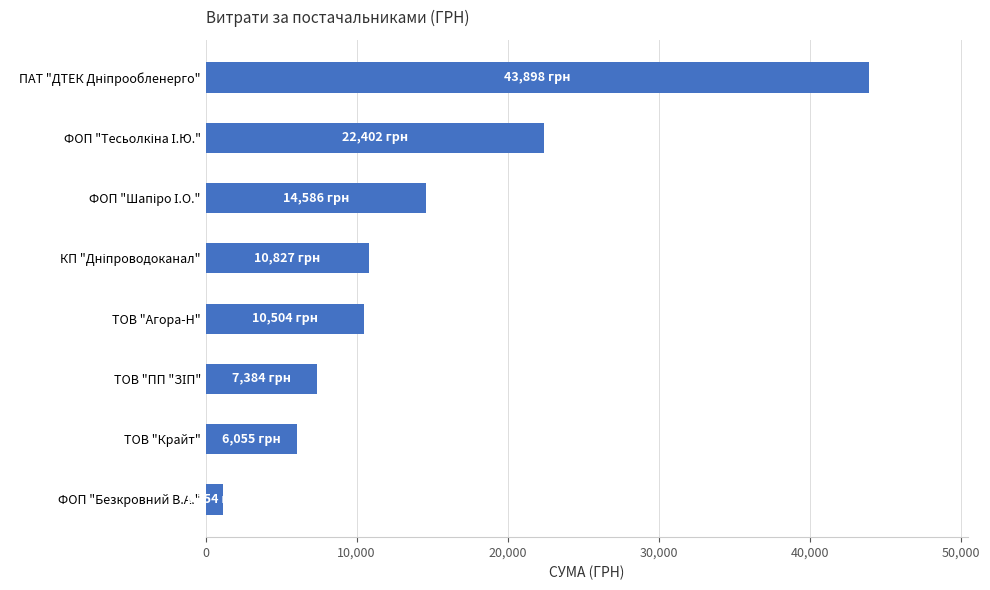

What is the label of the 1st bar from the bottom?

ФОП "Безкровний В.А."